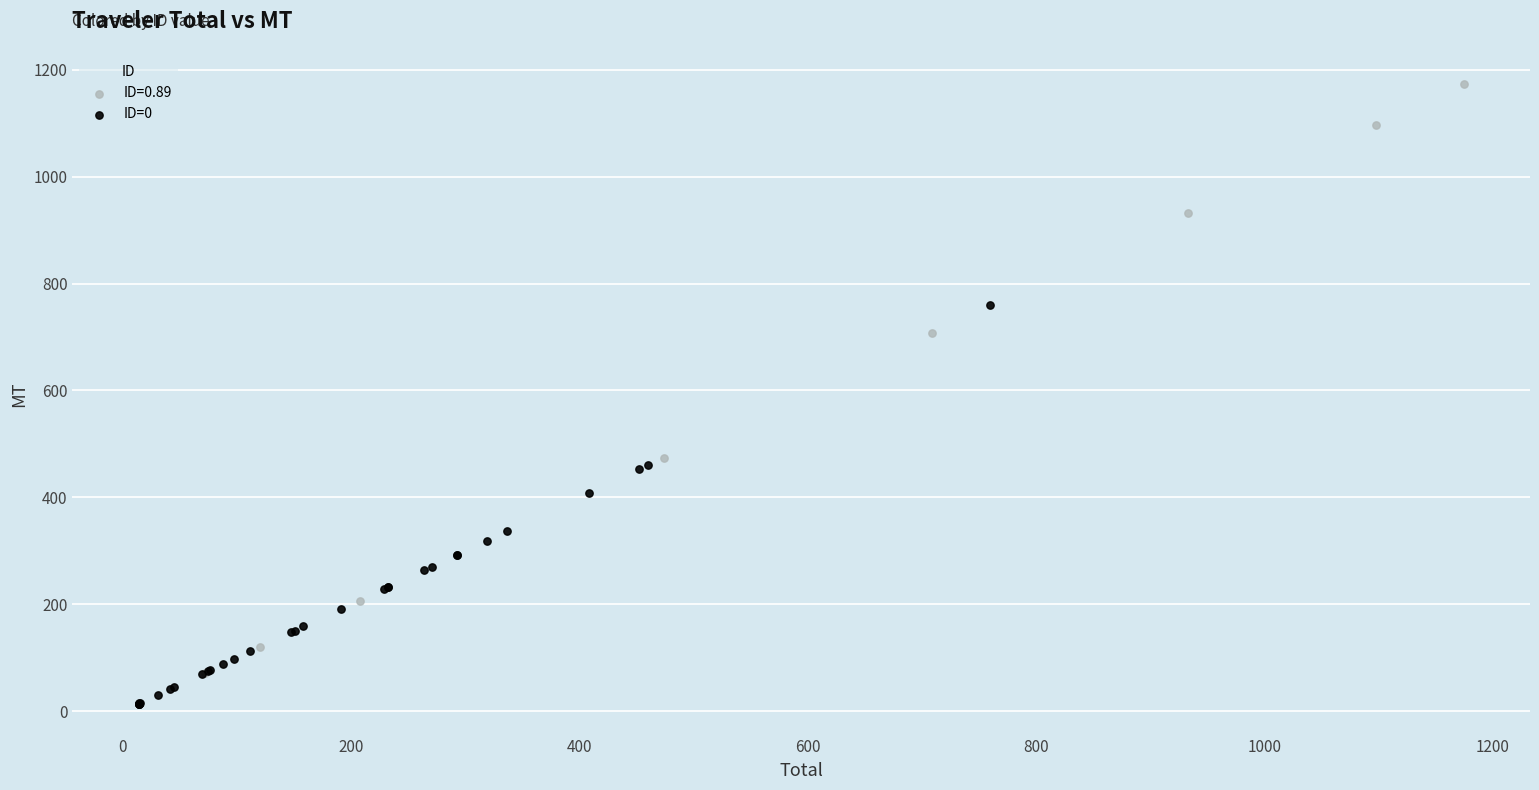

Which series contains the lowest Y value?

ID=0